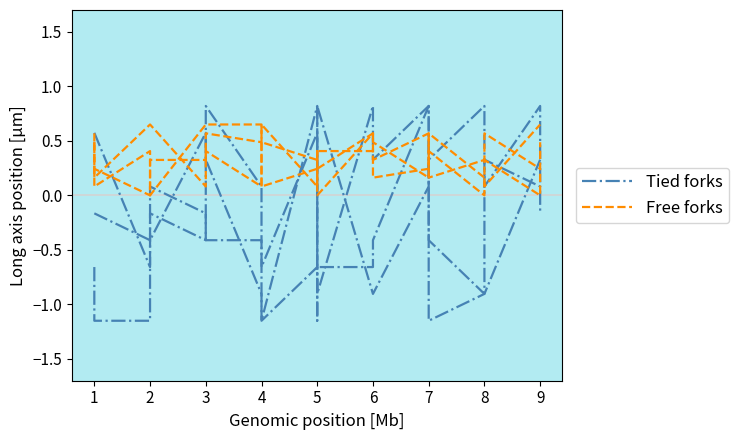

List the series in order of their peak value, lowest first.

Free forks, Tied forks